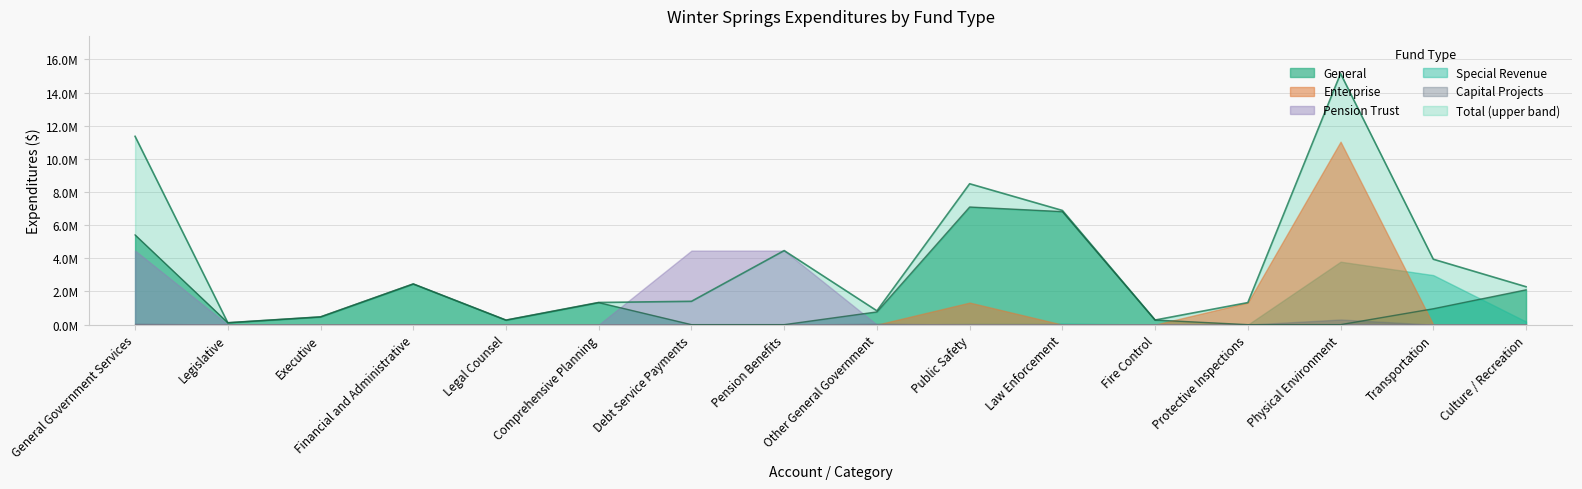

True or false: Total has more than 0 points higher than both neighbors.

True